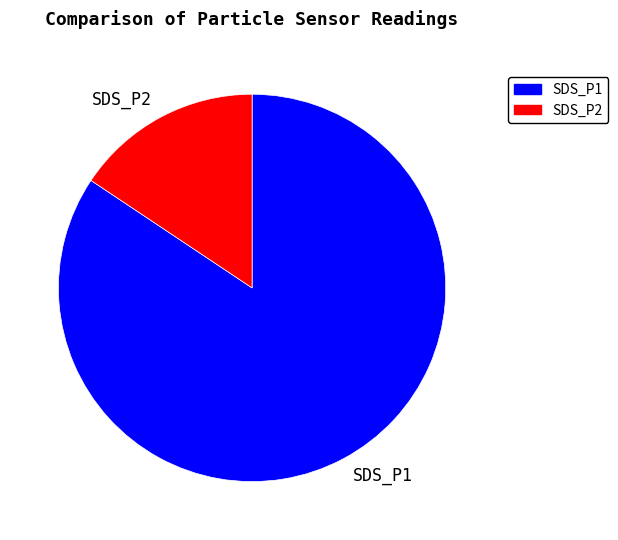

How many slices are in this pie chart?

2